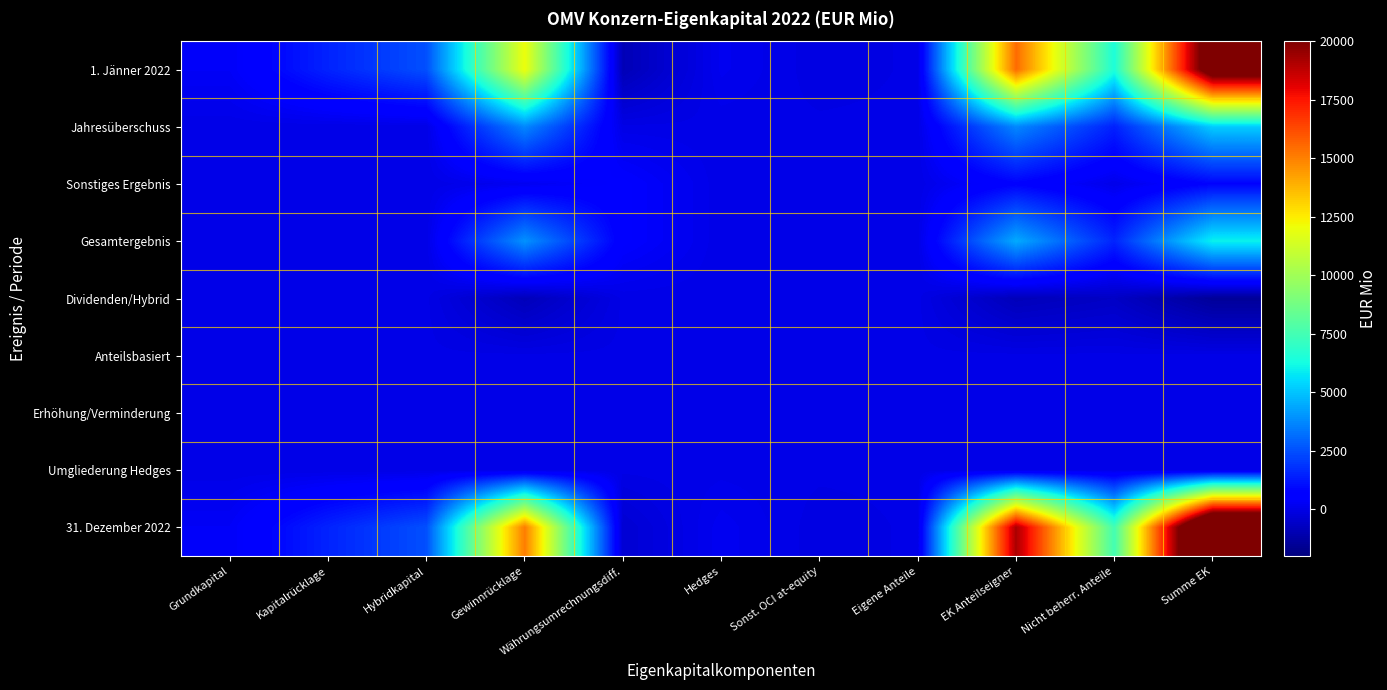

Rank the series at Währungsumrechnungsdiff. from lowest to highest value.

1. Jänner 2022, 31. Dezember 2022, Erhöhung/Verminderung, Jahresüberschuss, Dividenden/Hybrid, Anteilsbasiert, Umgliederung Hedges, Sonstiges Ergebnis, Gesamtergebnis